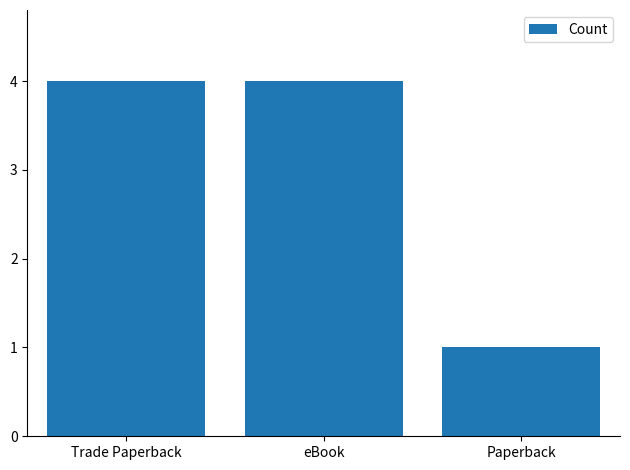

Which category has the lowest value across all series?

Paperback